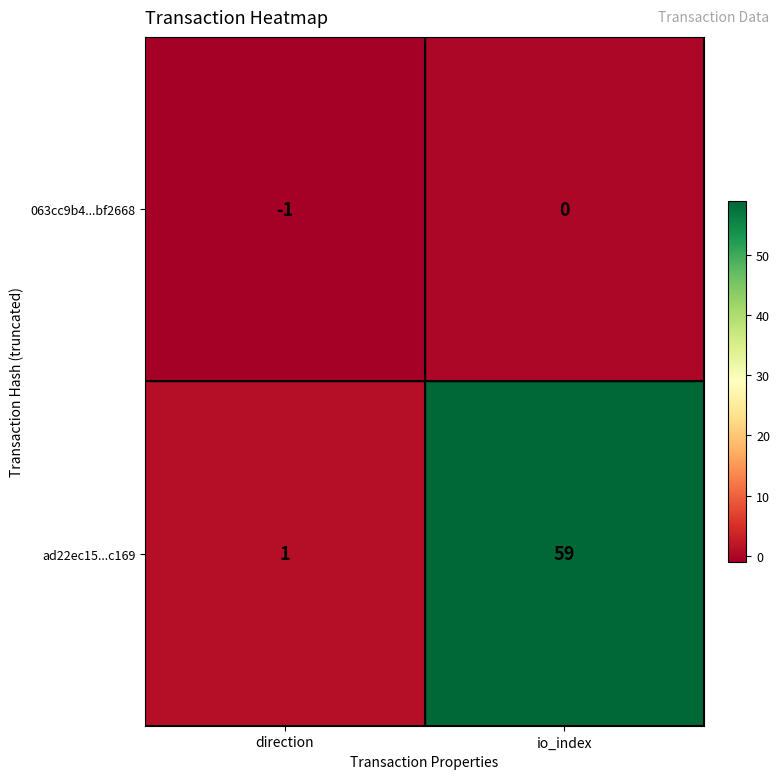

At how many categories does at least one series exceed 46?

1